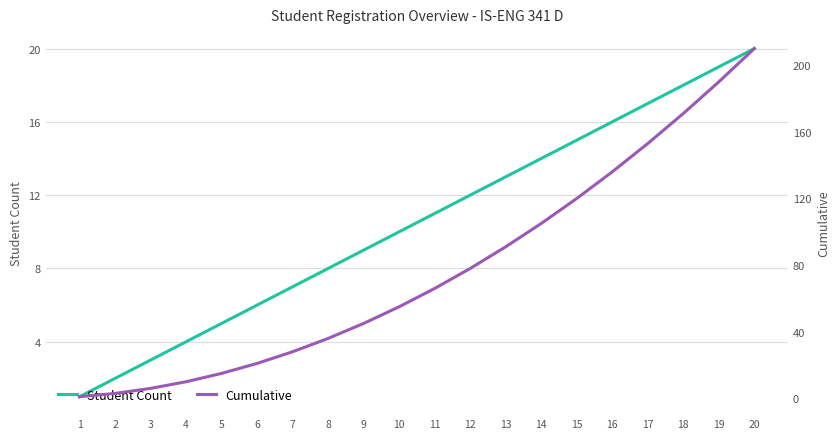

What is the total value across all series at 12?

90